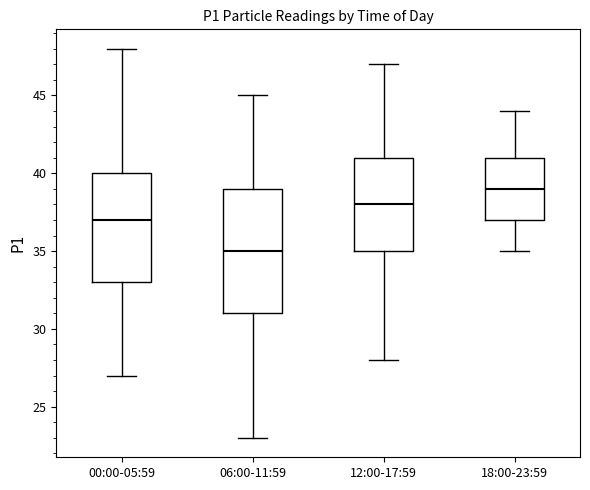

Where does the median line of the box for 06:00-11:59 sit on the y-axis? The values are not printed on the chart, so give them approximately, as read against the axis.

35